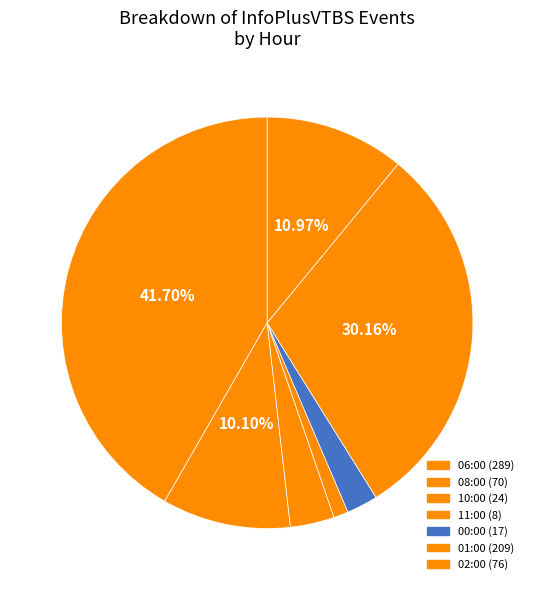

How many slices are in this pie chart?

7